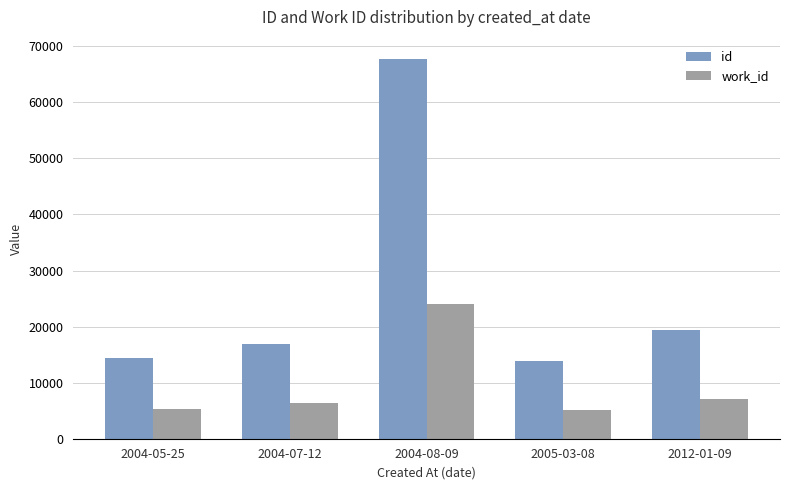

True or false: id has a value of 67789 at 2004-08-09.

True